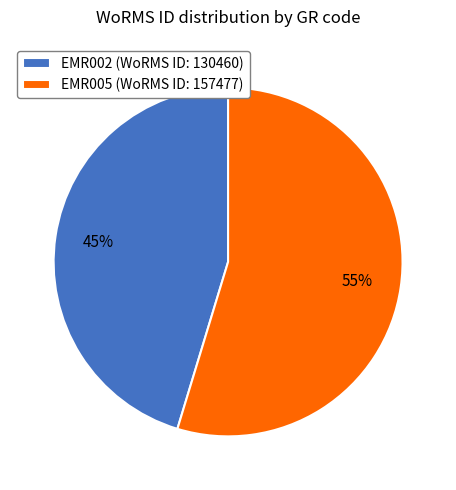

Count the number of slices in the pie.

2